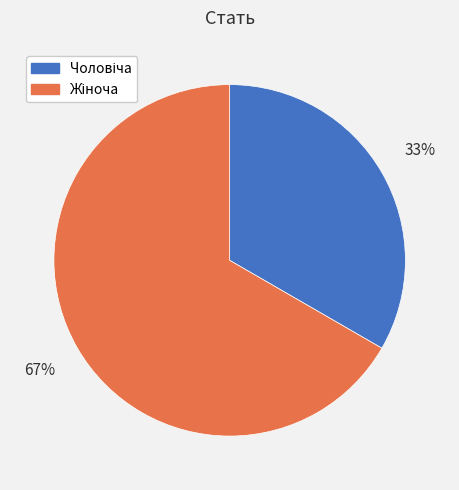

Is there any slice that represents more than half of the pie?

Yes